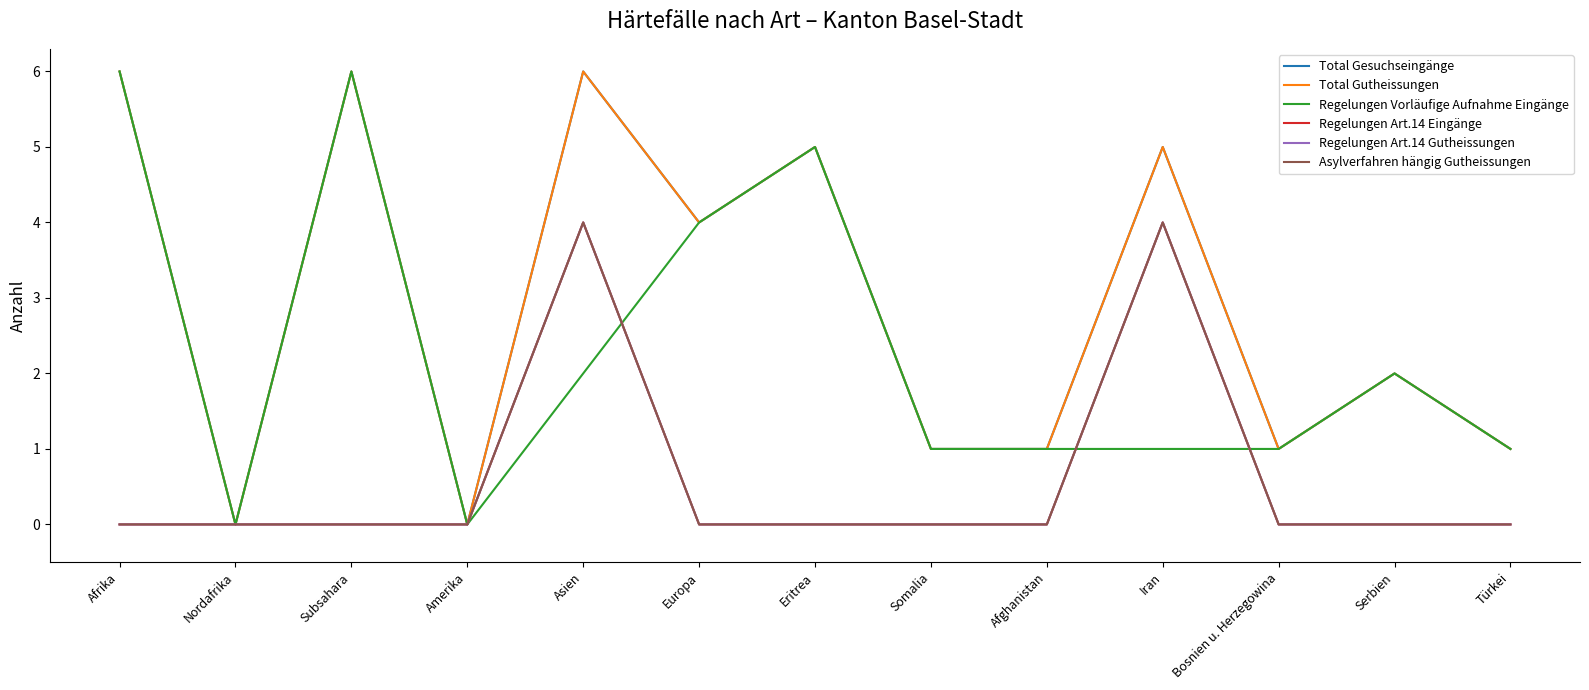

Which series has the largest total across all categories?

Total Gesuchseingänge